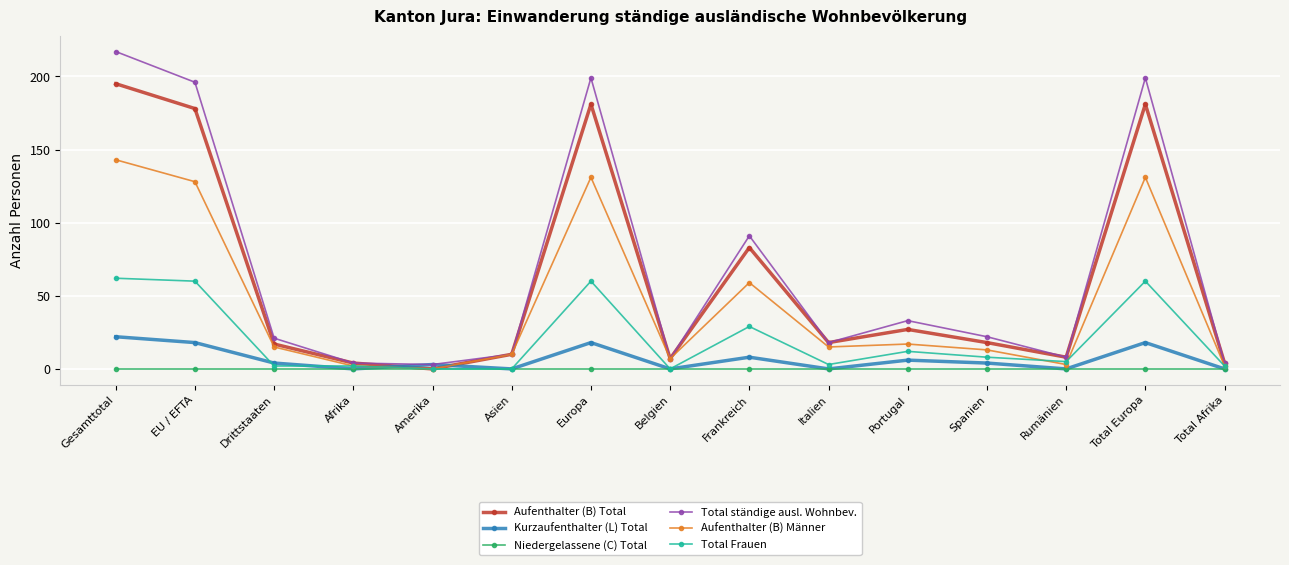

What is the sum of the Aufenthalter (B) Männer values at EU / EFTA and Belgien?

135